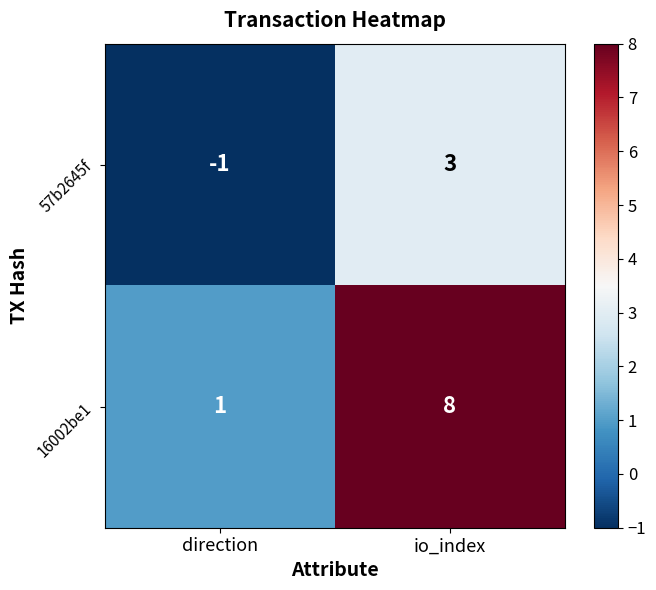

Which label corresponds to the largest value in the chart?

io_index